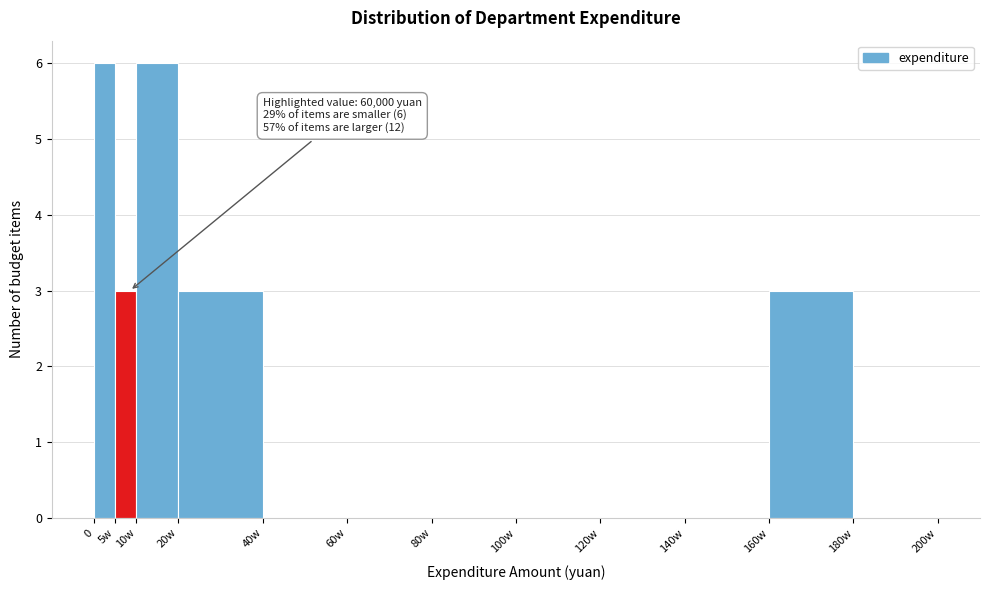

Reading left to right, extract all data points from this chart.

0=6	5w=3	10w=6	20w=3	40w=0	60w=0	80w=0	100w=0	120w=0	140w=0	160w=3	180w=0